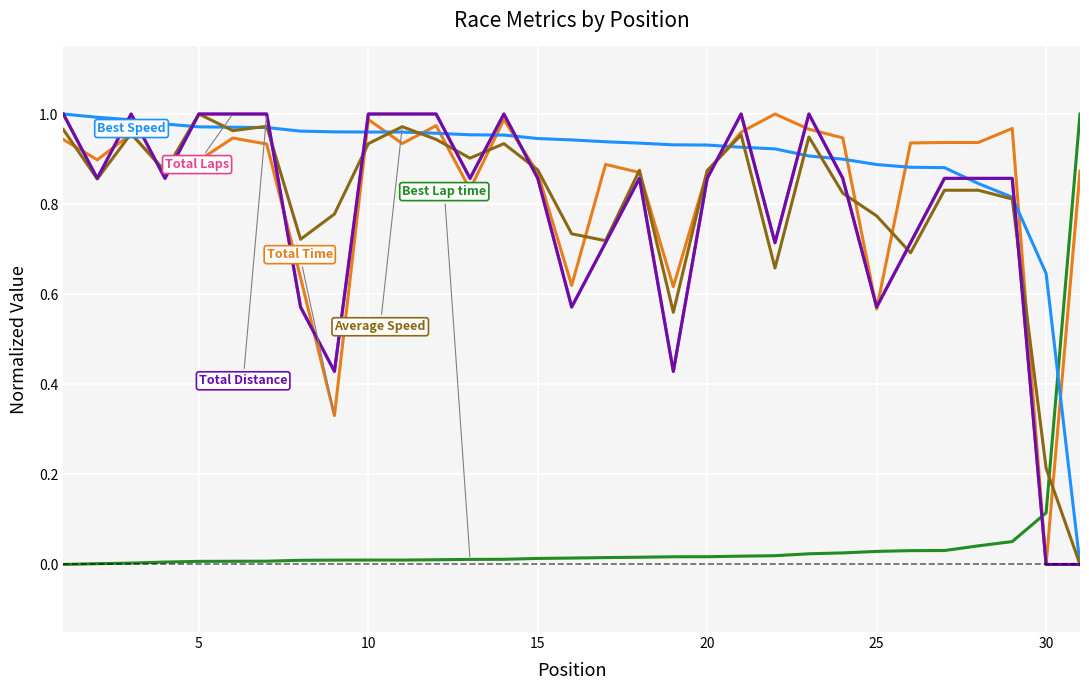

Is this an area chart (filled region under the line)?

No